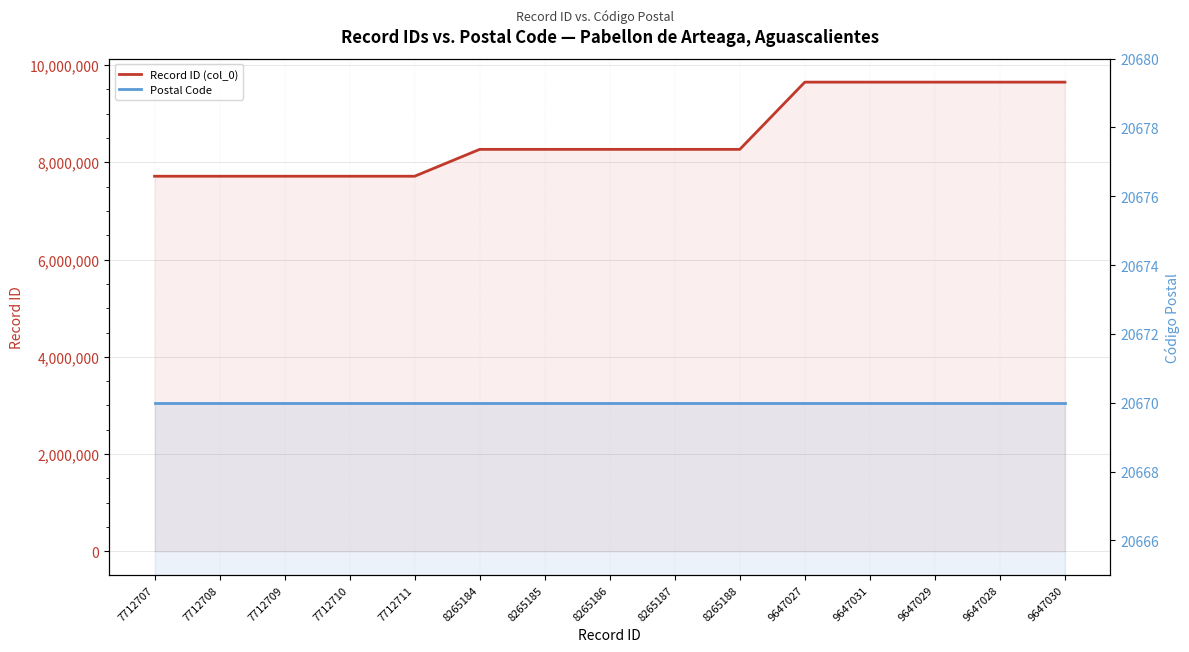

How many categories are shown in the chart?

15